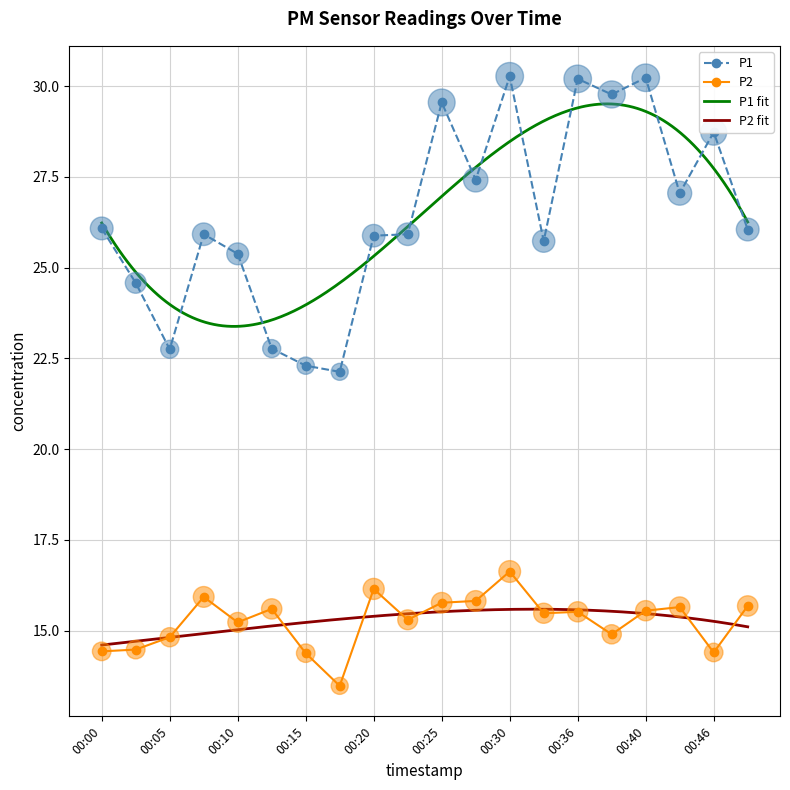

Is it true that P1 equals 28.7 at 00:46?

True